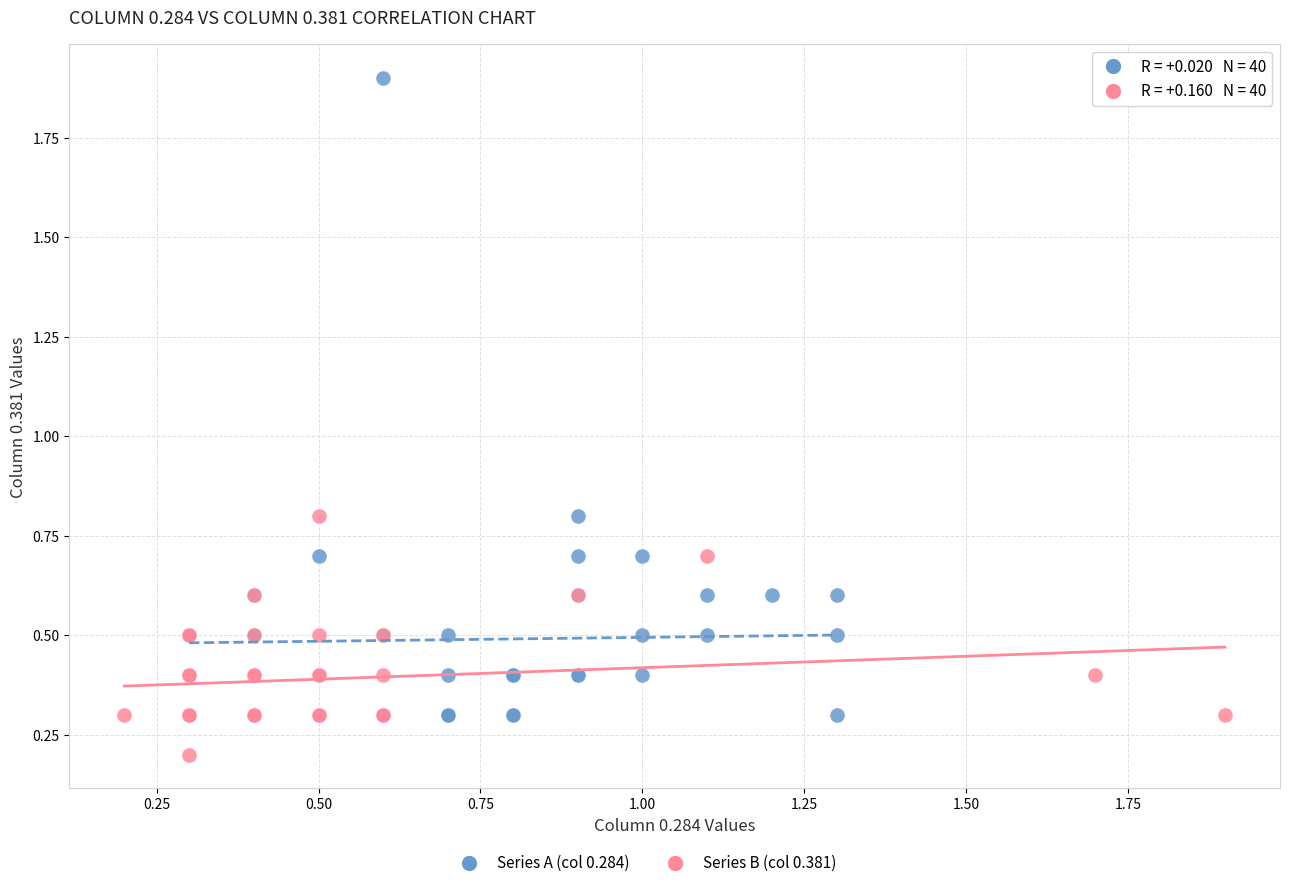

Which series contains the highest Y value?

Series A (col 0.284)